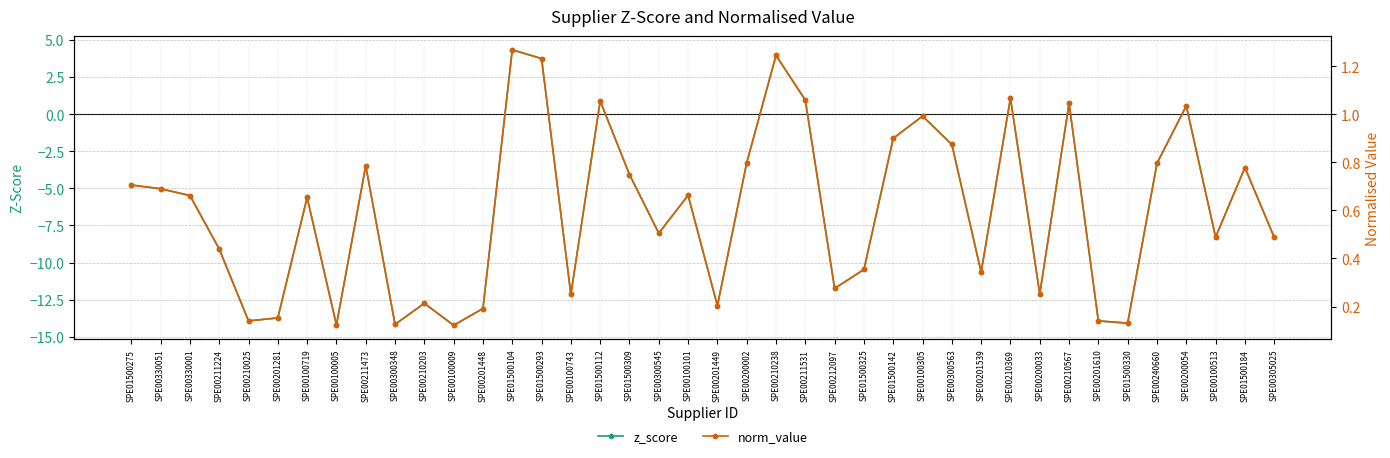

Which series changed the most between SPE01500293 and SPE00201539?

z_score